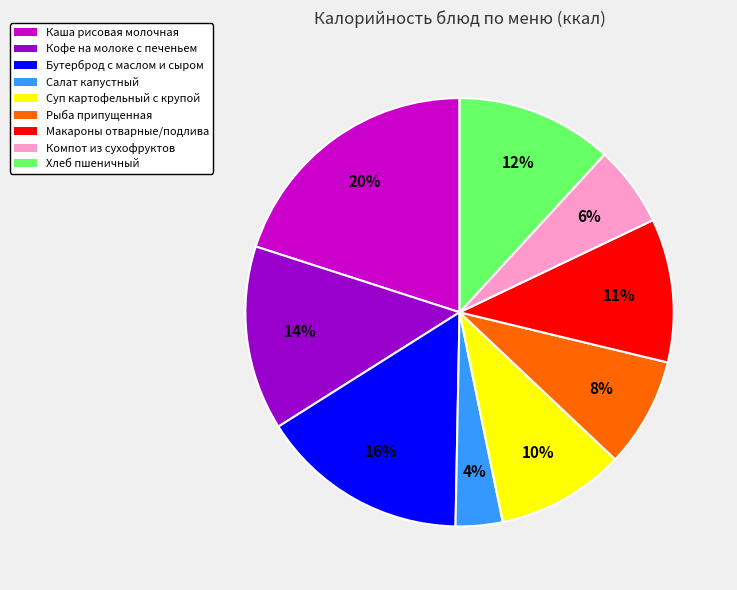

To the nearest percent, what is the combined percentage of Бутерброд с маслом и сыром and Компот из сухофруктов?

22%